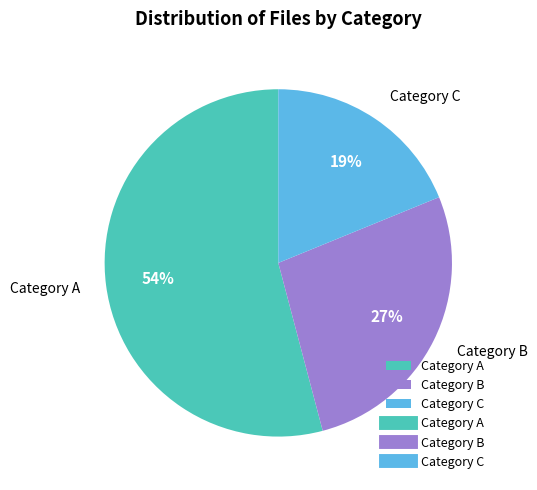

What is the smallest slice in the pie chart?

Category C